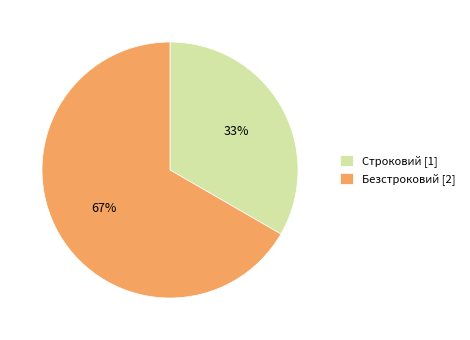

Is it true that Безстроковий is 74% of the pie?

False